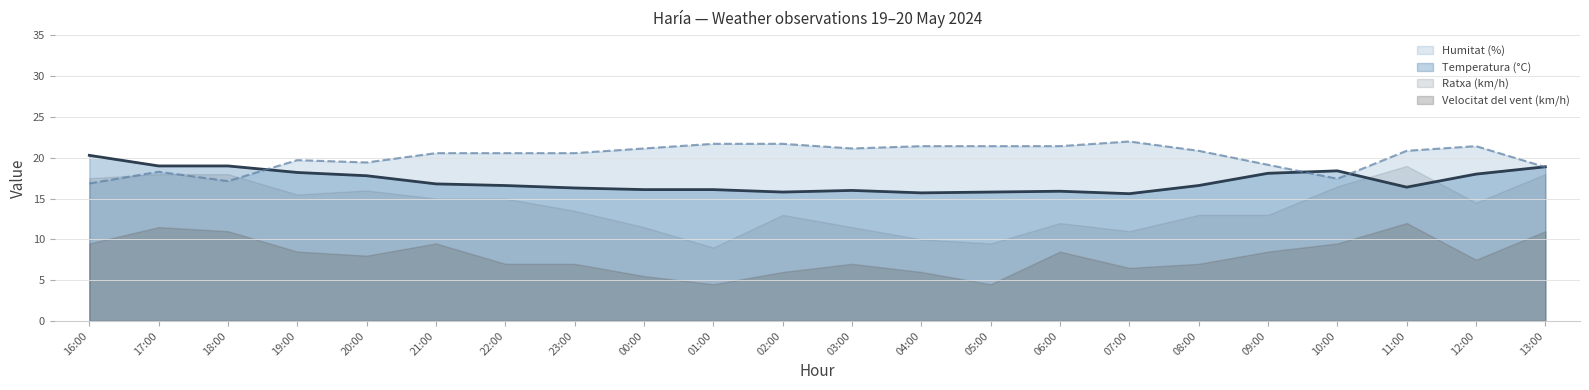

What position from the left is 05:00?

14